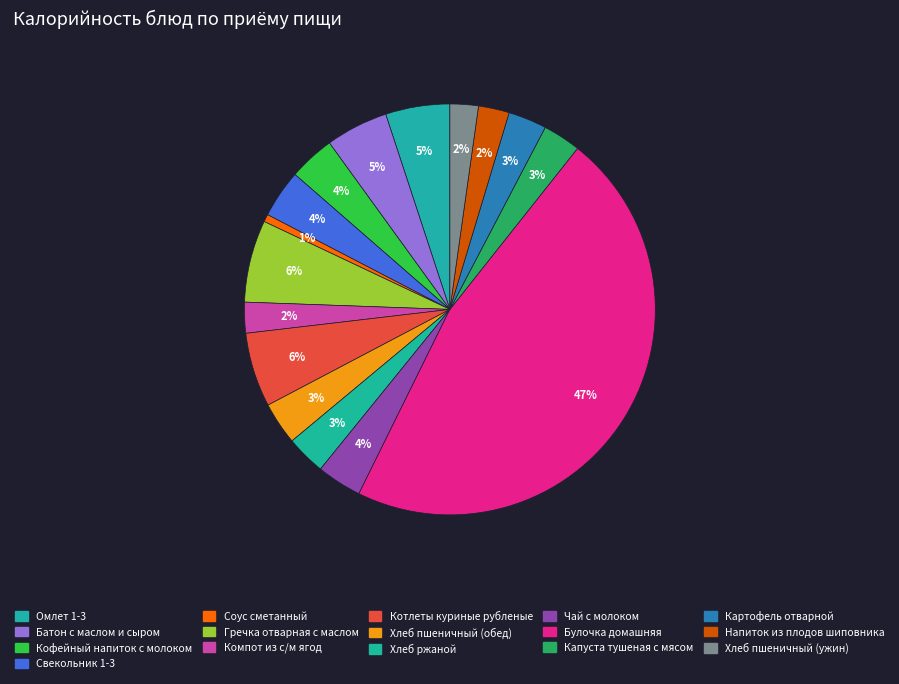

How many slices are in this pie chart?

16